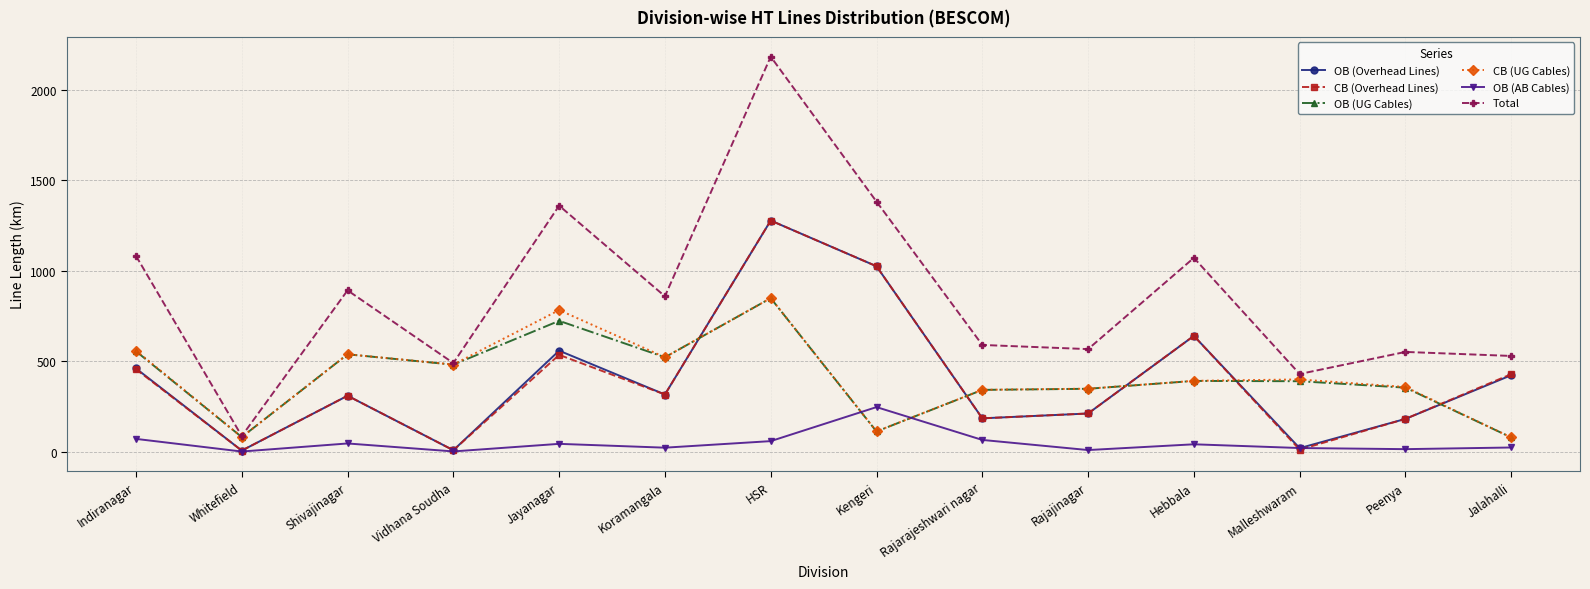

What is the difference between the CB (Overhead Lines) values at HSR and Kengeri?

252.8